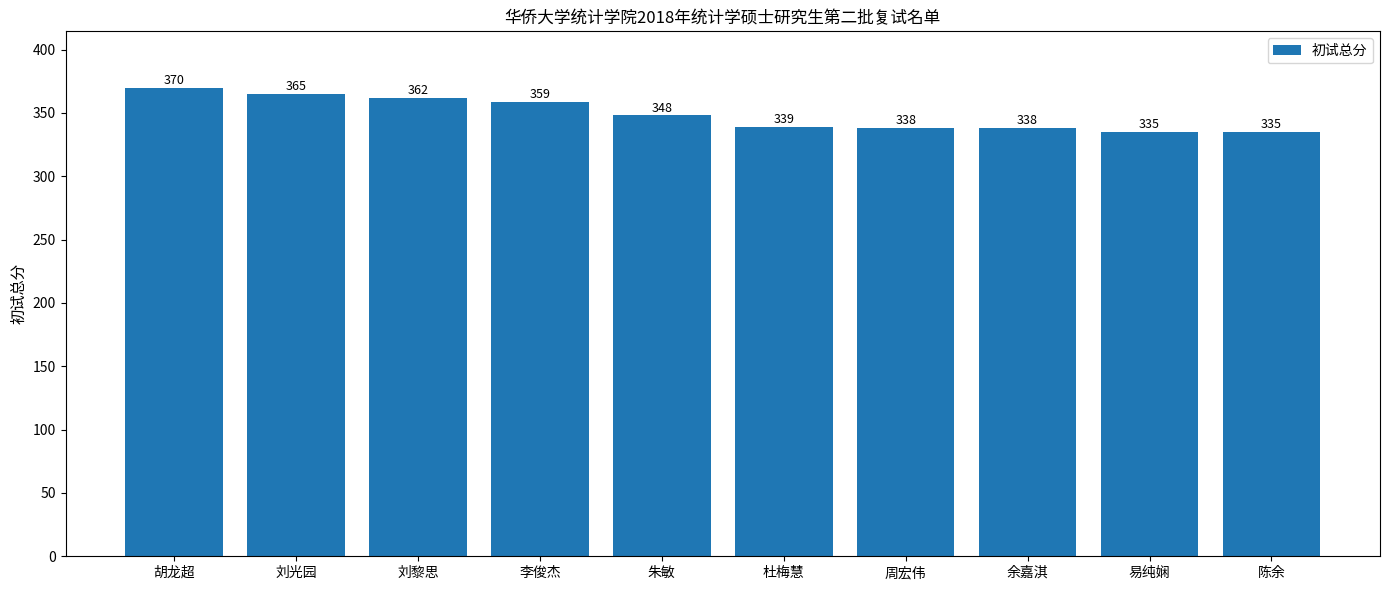

At which category does the chart reach its peak across all series?

胡龙超